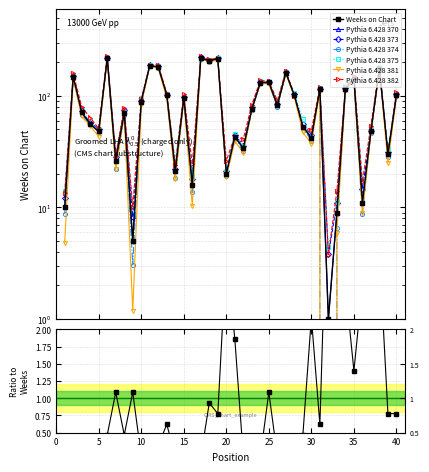

What is the difference between the maximum and second lowest values in the Weeks on Chart series?

213.0